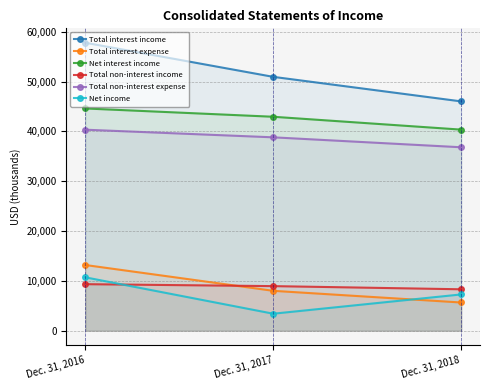

Is it true that Net interest income equals 64072 at Dec. 31, 2017?

False